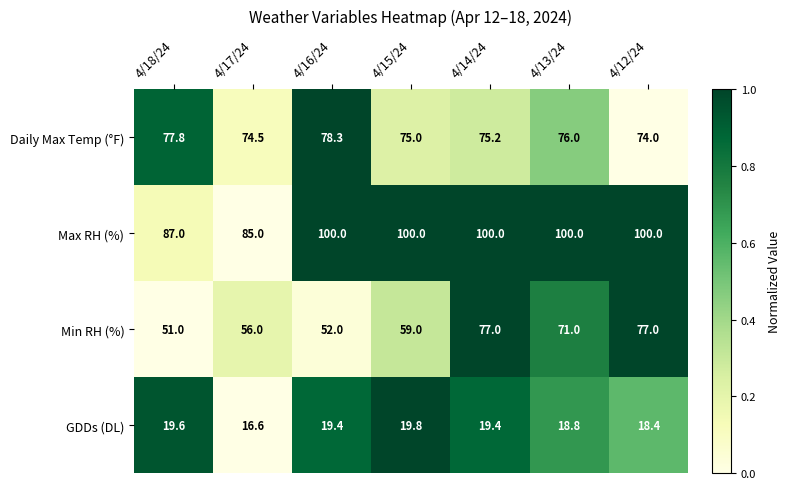

Which series changed the most between 4/14/24 and 4/12/24?

Daily Max Temp (°F)